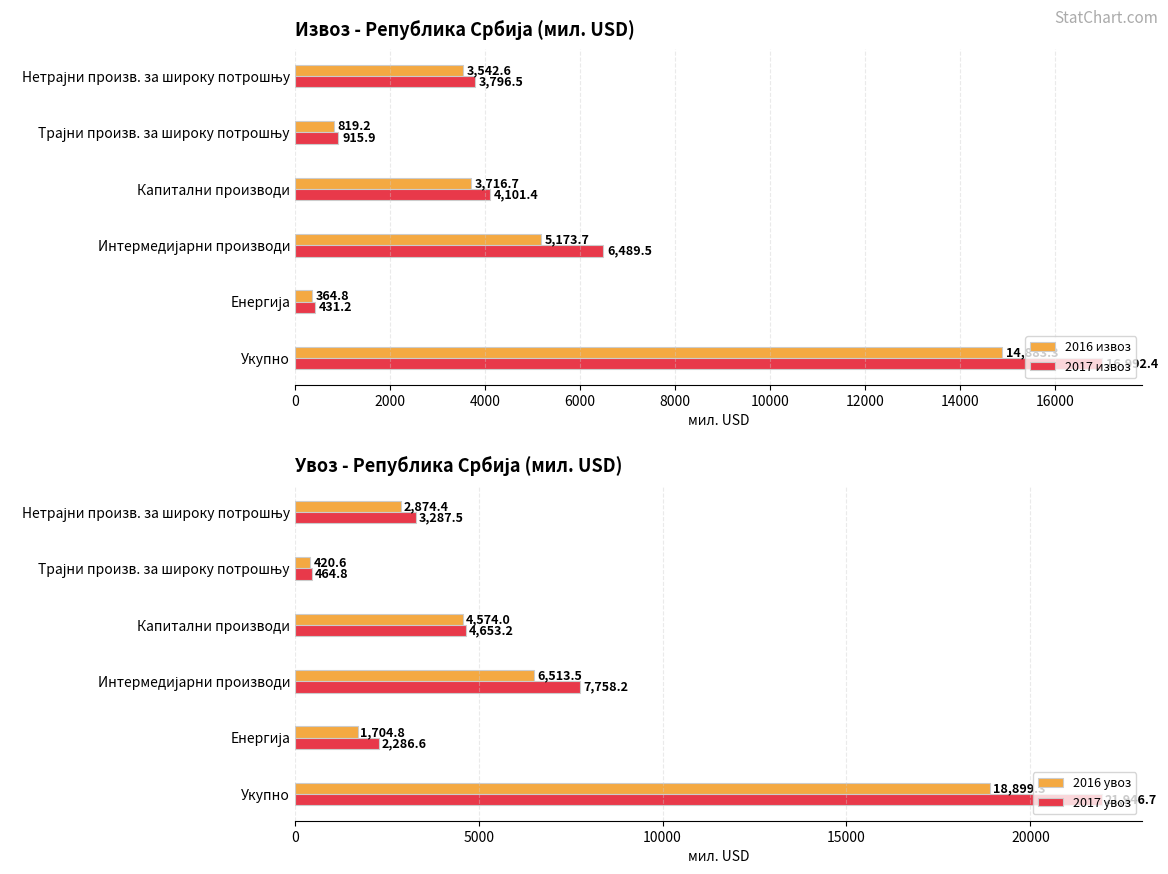

What is the minimum value for 2016 извоз?

364.8